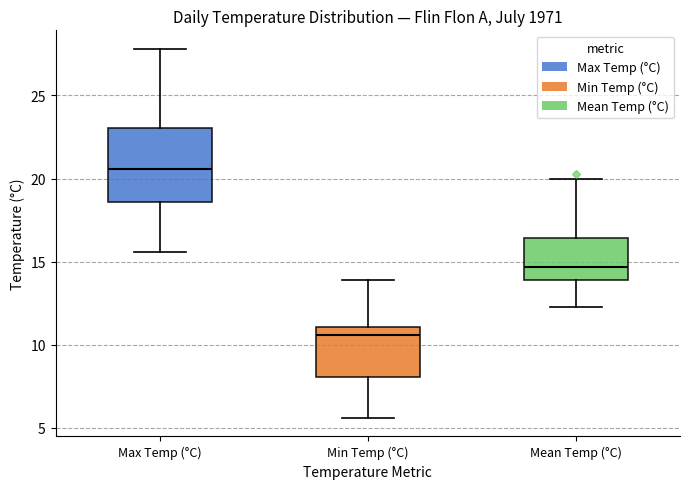

Reading left to right, read every box against the y-axis: the position of its median line, the range the box covers, and the ends of its whiskers. The values are not printed on the chart, so give them approximately, as read against the axis.

Max Temp (°C): median 20.5, box 18.5 to 23.0, whiskers 15.5 to 28.0
Min Temp (°C): median 10.5, box 8.0 to 11.0, whiskers 5.5 to 14.0
Mean Temp (°C): median 14.5, box 14.0 to 16.5, whiskers 12.5 to 20.0